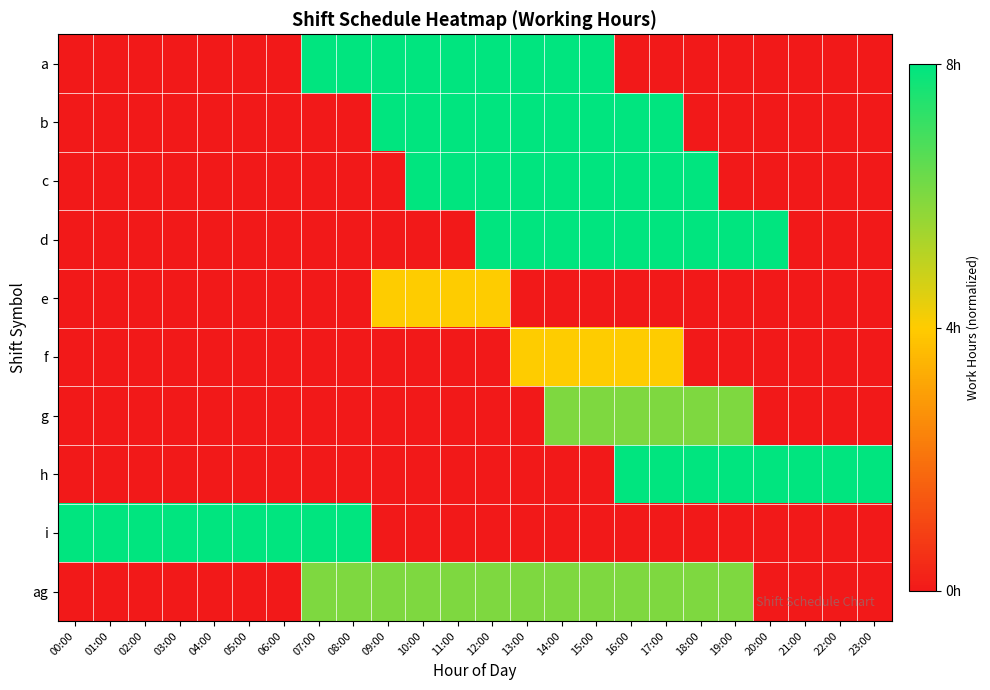

Count the number of categories in the chart.

24